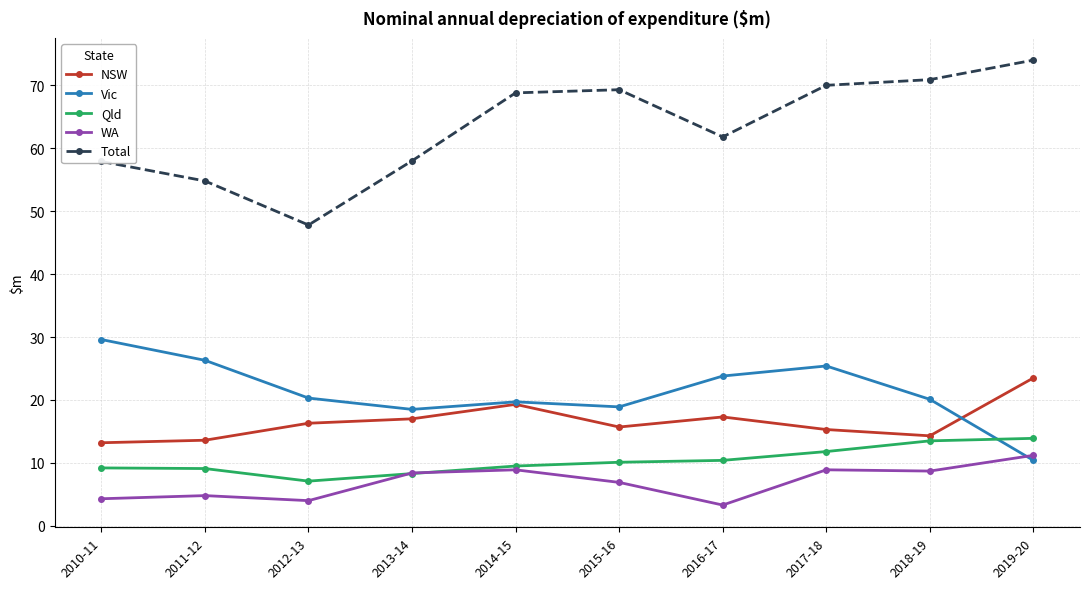

True or false: Qld has a value of 8.3 at 2013-14.

True